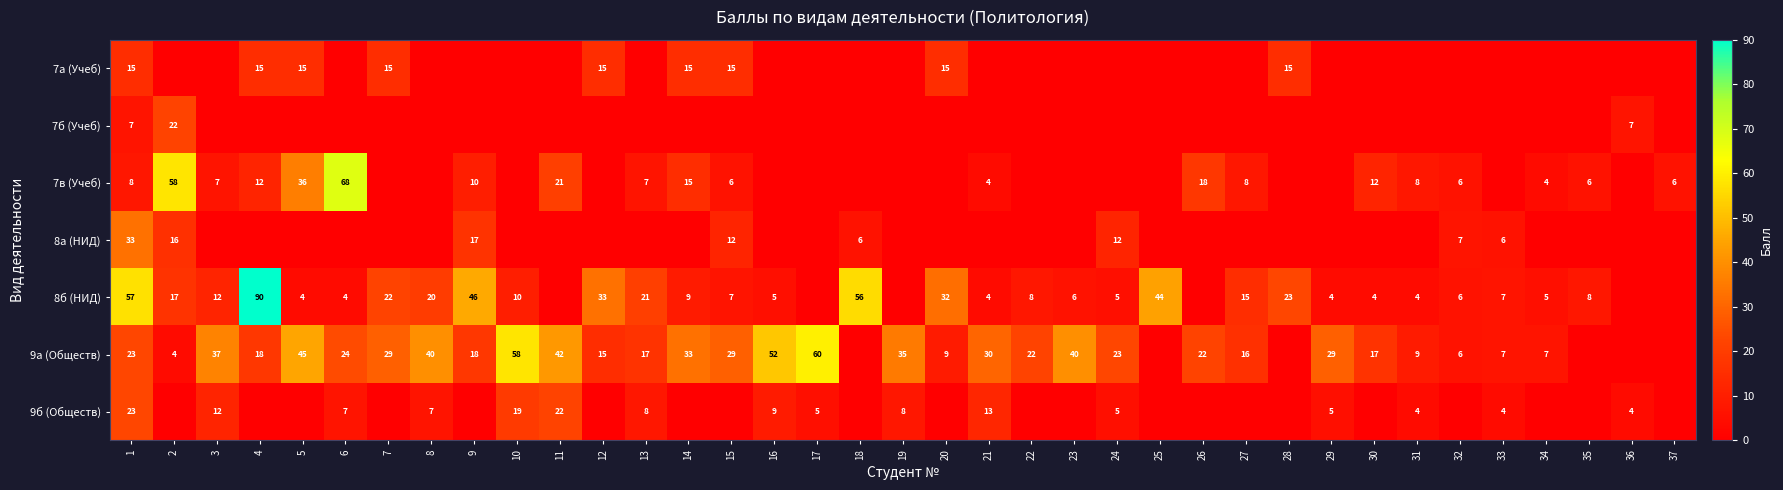

What is the sum of the 8б (НИД) values at 29 and 21?

8